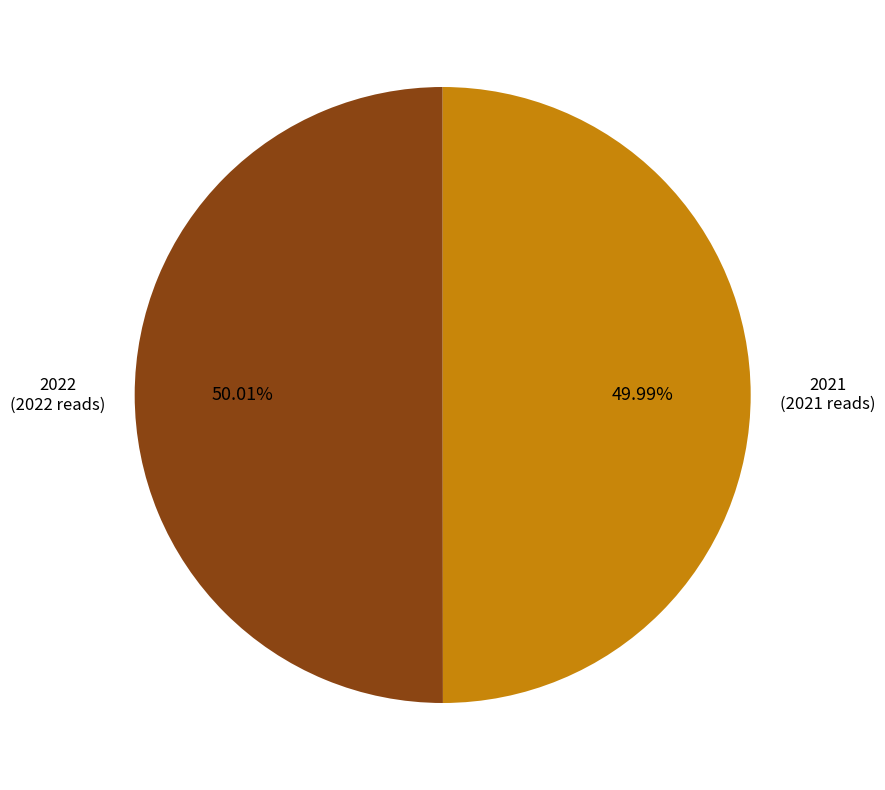

How many slices are in this pie chart?

2